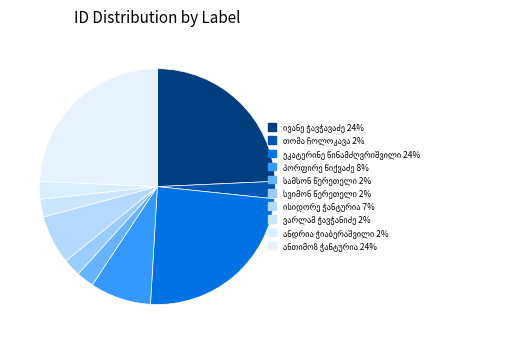

Between ივანე ჭავჭავაძე and ისიდორე ჭანტურია, which is larger?

ივანე ჭავჭავაძე